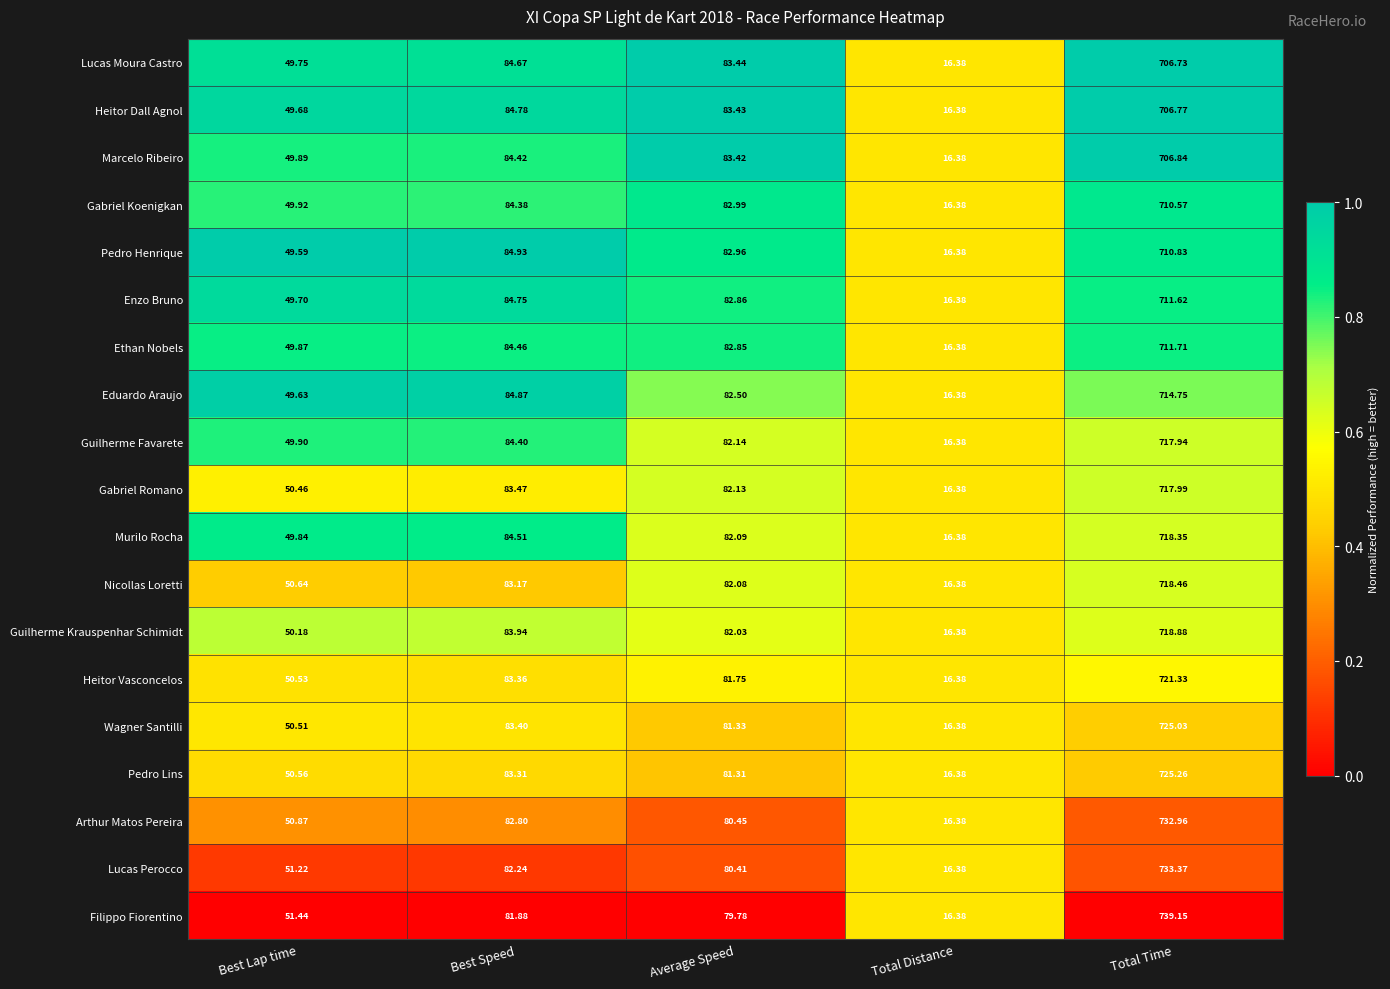

At which category is the sum across all series the highest?

Total Time